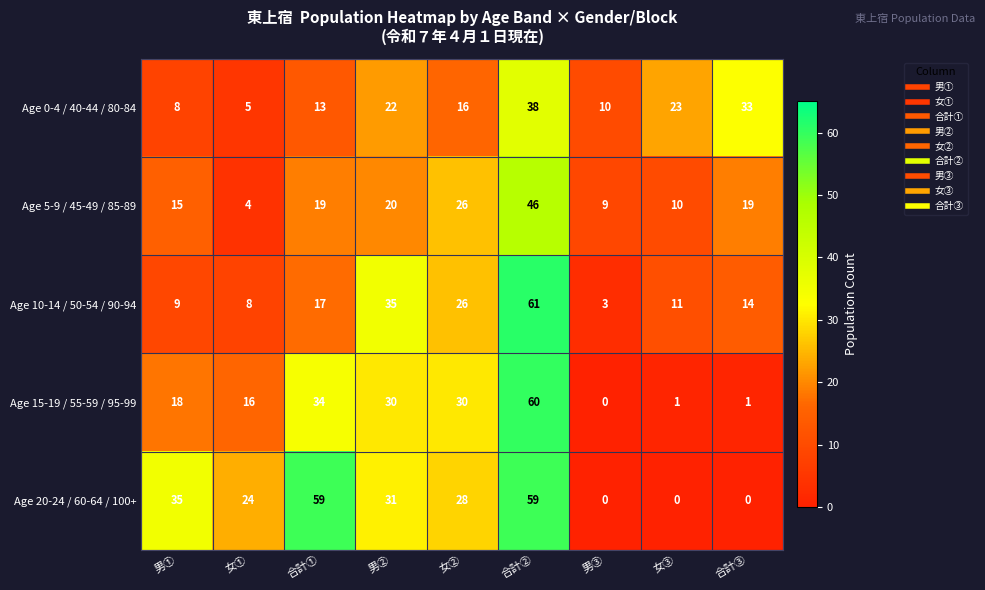

At which label does Age 15-19 / 55-59 / 95-99 reach its minimum?

男③